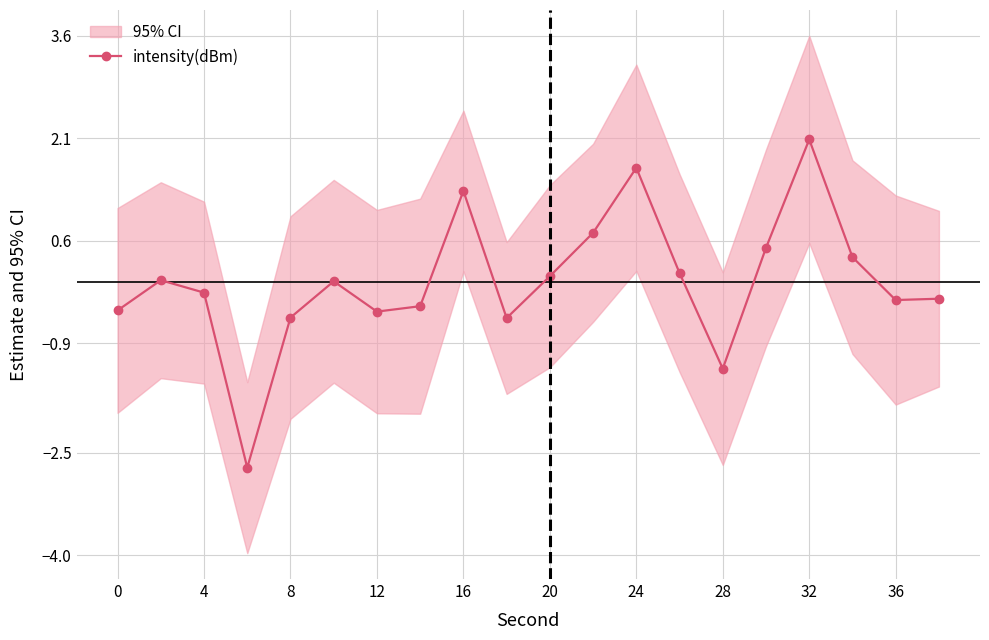

How many data points does each series have?

20